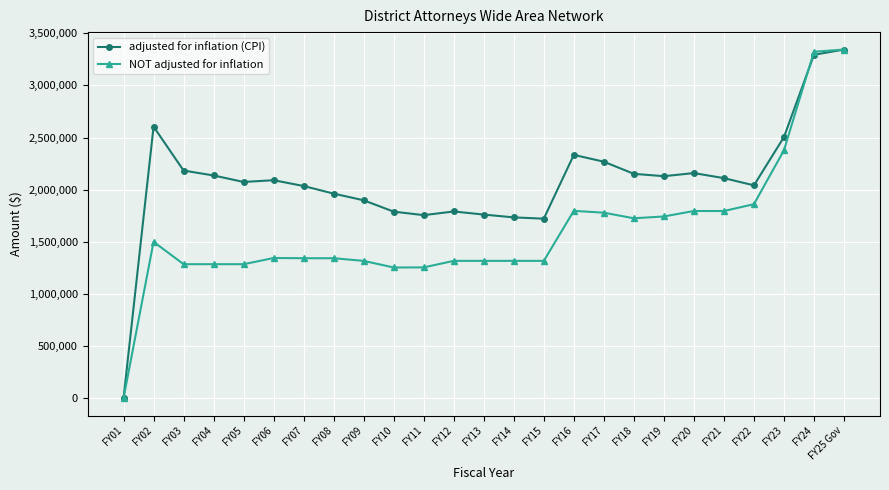

How many values in adjusted for inflation (CPI) are above zero?

24